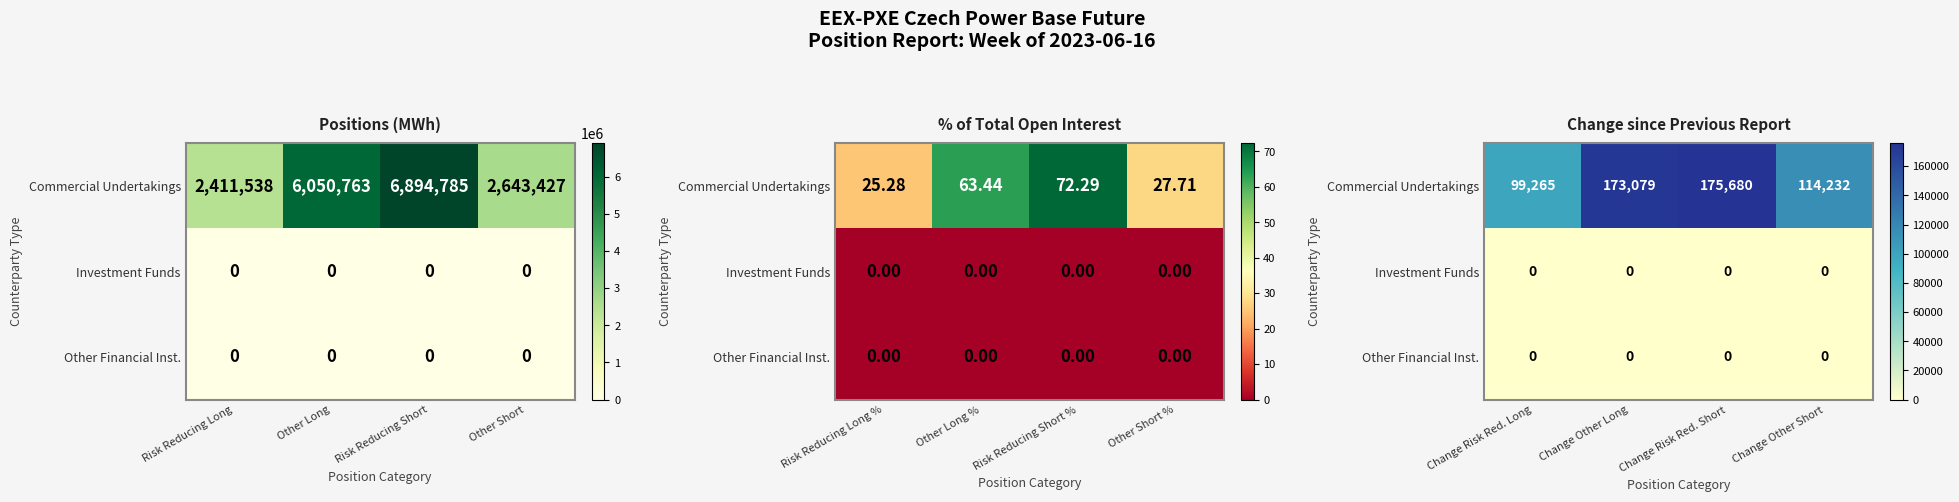

The Commercial Undertakings series shows 114232 at Change Other Short. True or false?

True